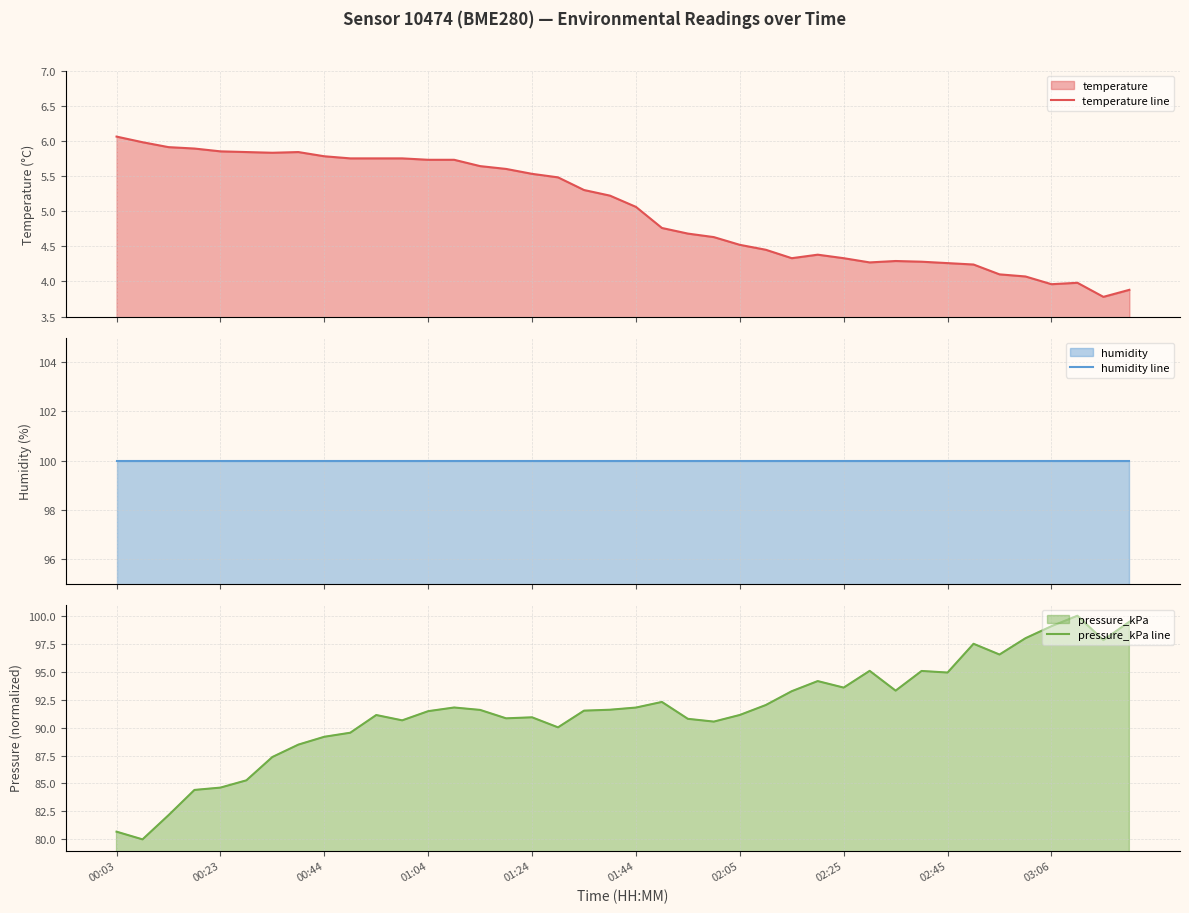

Which series has the widest spread of values?

pressure_kPa line